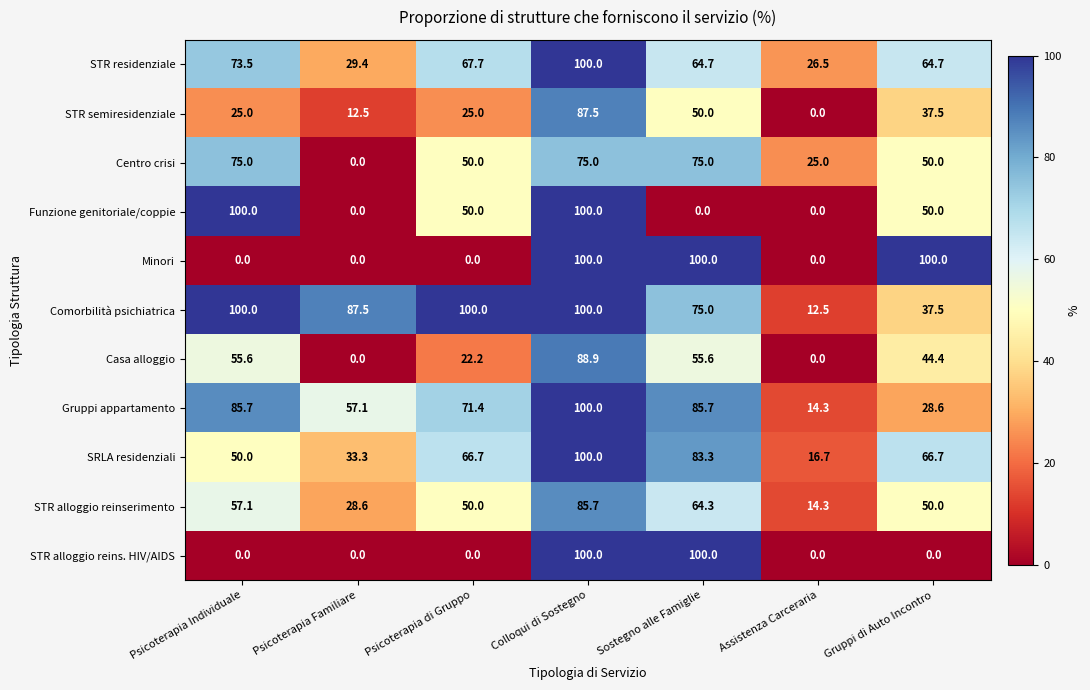

What is the highest value of the STR alloggio reins. HIV/AIDS series?

100.0